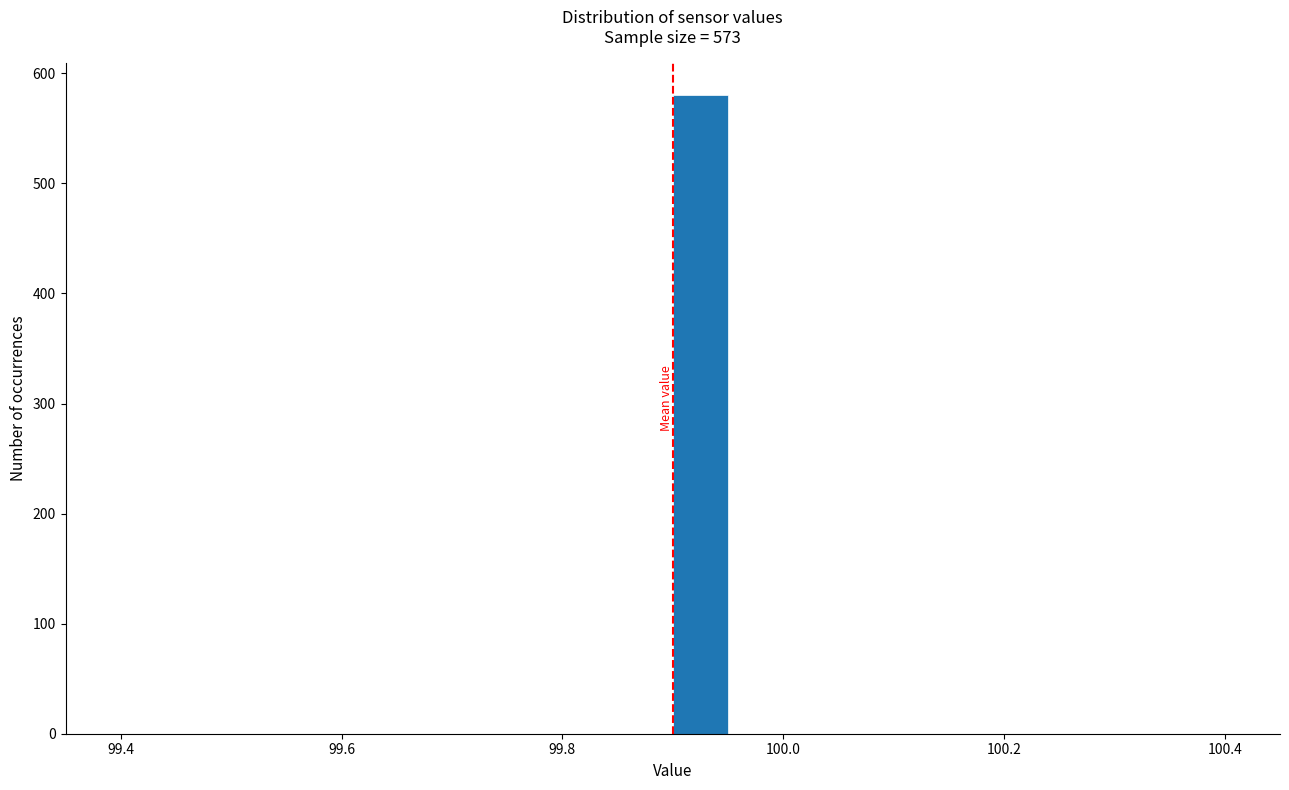

Around what value on the x-axis is the tallest bar? Give the approximate position of its centre, as read against the axis.

99.92